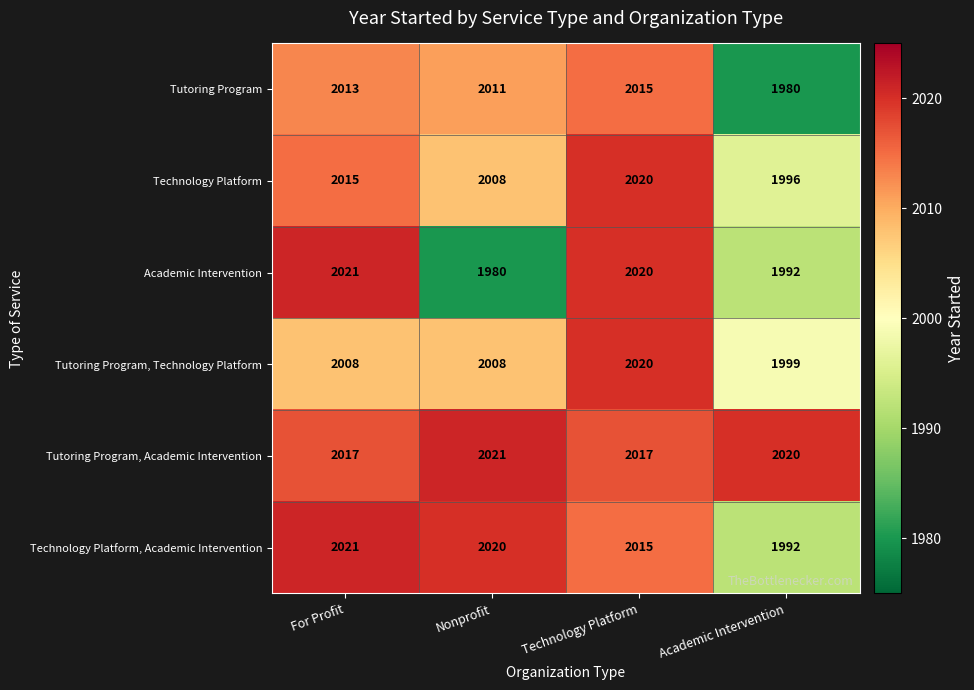

How many Technology Platform values are between 2008 and 2020?

3